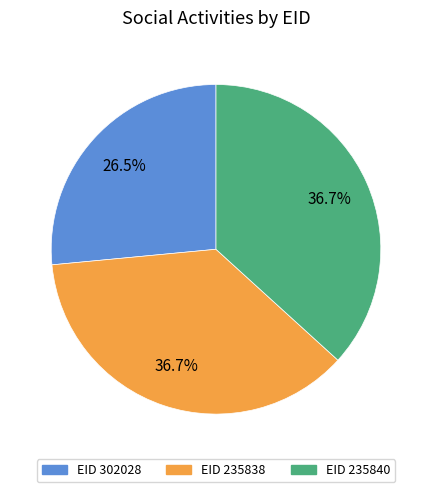

Does any single category account for the majority?

No